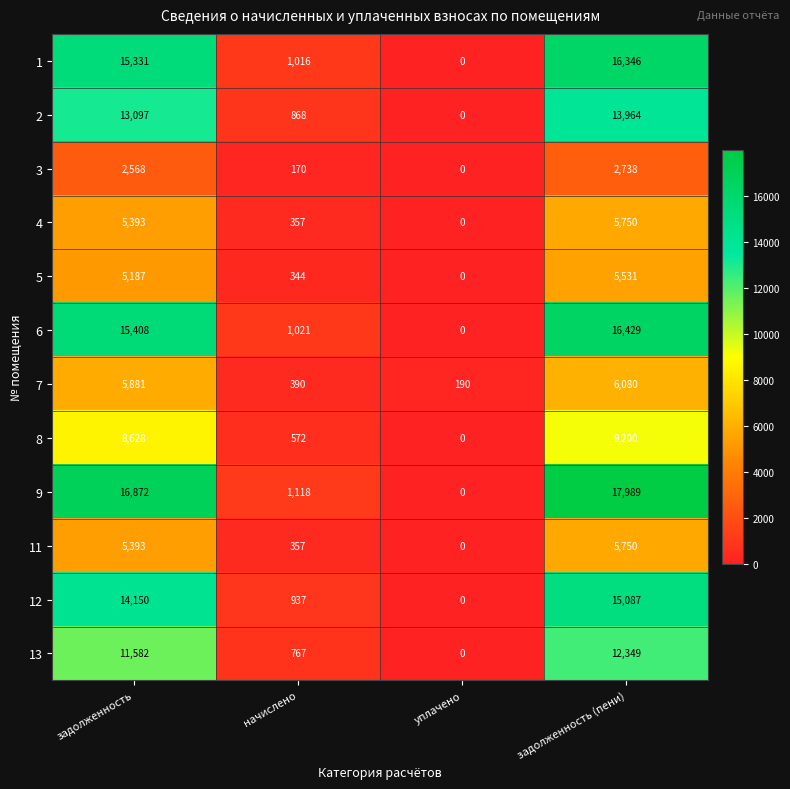

What is the difference between the second highest and second lowest values in the 11 series?

5036